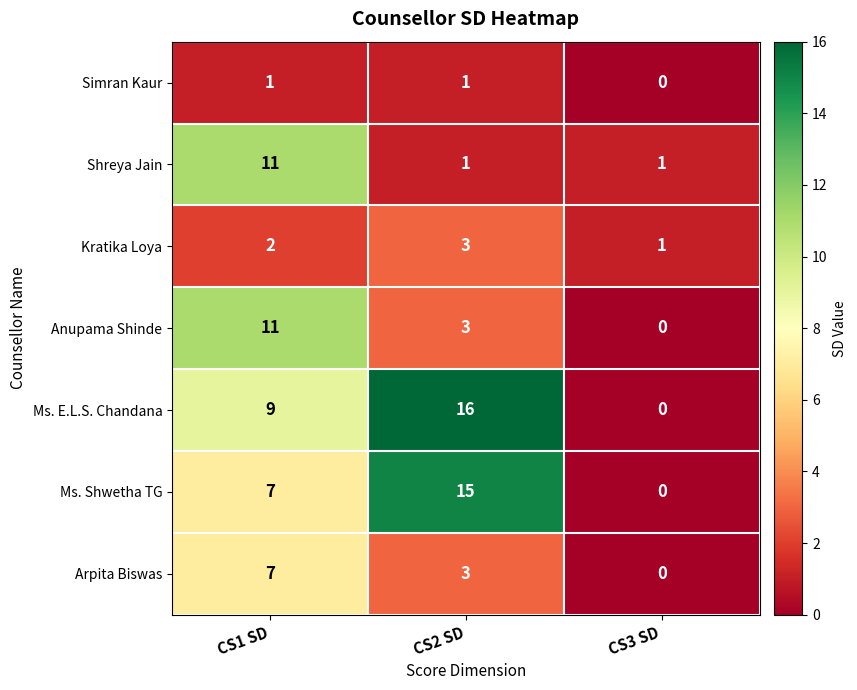

How many Shreya Jain values are between 1 and 11?

3